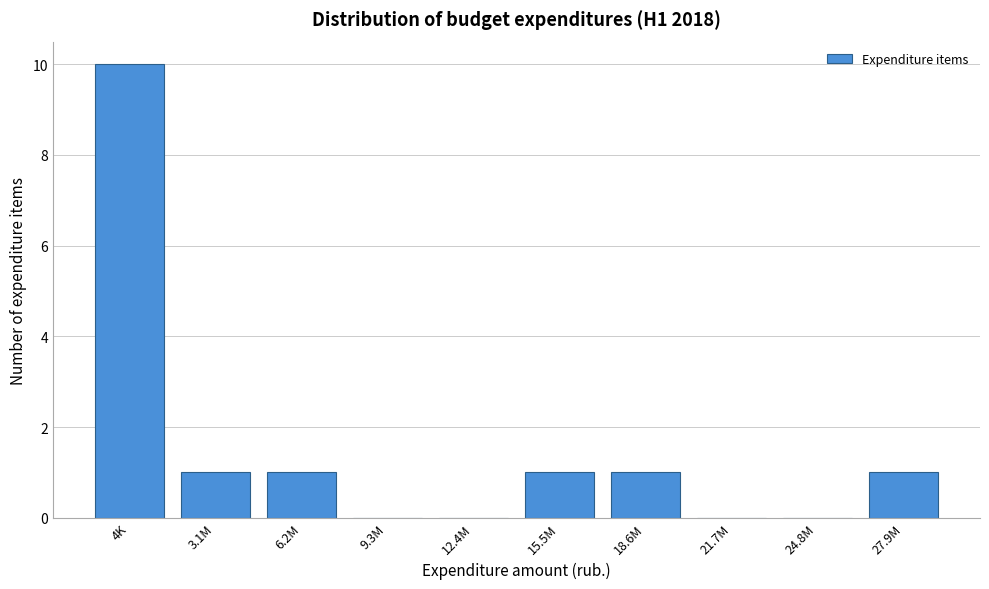

Reading left to right, what are all the values shown in this chart?

4K=10	3.1M=1	6.2M=1	9.3M=0	12.4M=0	15.5M=1	18.6M=1	21.7M=0	24.8M=0	27.9M=1